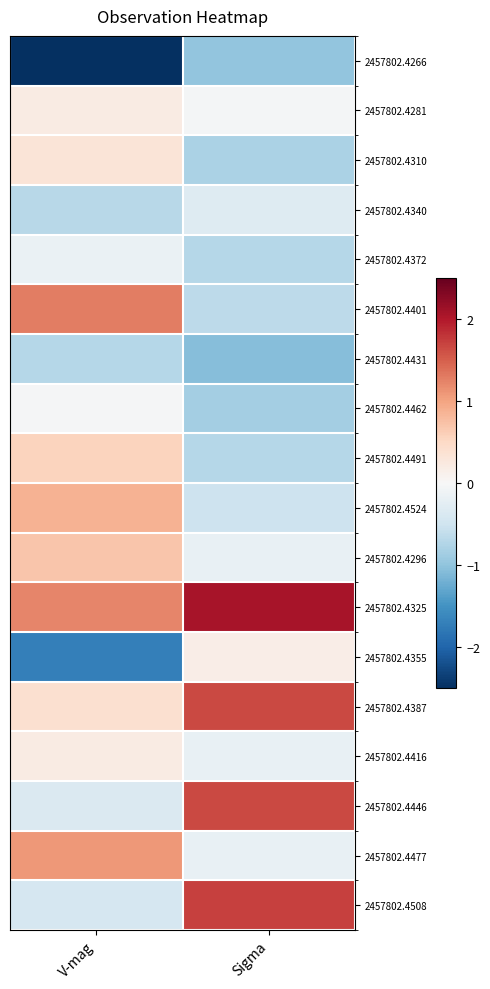

At how many categories does at least one series exceed 0?

2